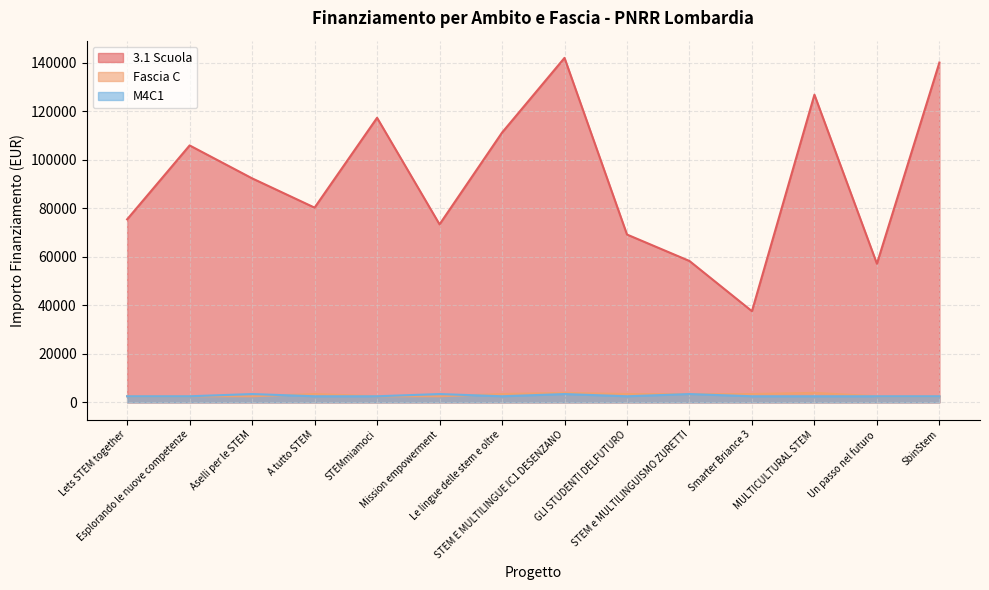

Reading left to right, extract all data points from this chart.

3.1 Scuola: Lets STEM together=75442.6	Esplorando le nuove competenze=105915.0	Aselli per le STEM=92341.9	A tutto STEM=80270.1	STEMmiamoci=117311.1	Mission empowerment=73375.7	Le lingue delle stem e oltre=111198.7	STEM E MULTILINGUE IC1 DESENZANO=142004.3	GLI STUDENTI DELFUTURO=69180.1	STEM e MULTILINGUISMO ZURETTI=58273.5	Smarter Briance 3=37577.6	MULTICULTURAL STEM=126823.9	Un passo nel futuro=57143.9	SbinStem=140087.5
Fascia C: Lets STEM together=2498.0	Esplorando le nuove competenze=2498.0	Aselli per le STEM=2498.0	A tutto STEM=3413.0	STEMmiamoci=2498.0	Mission empowerment=2498.0	Le lingue delle stem e oltre=3413.0	STEM E MULTILINGUE IC1 DESENZANO=3903.0	GLI STUDENTI DELFUTURO=3413.0	STEM e MULTILINGUISMO ZURETTI=3413.0	Smarter Briance 3=3413.0	MULTICULTURAL STEM=3903.0	Un passo nel futuro=2498.0	SbinStem=2498.0
M4C1: Lets STEM together=2498.0	Esplorando le nuove competenze=2498.0	Aselli per le STEM=3413.0	A tutto STEM=2498.0	STEMmiamoci=2498.0	Mission empowerment=3413.0	Le lingue delle stem e oltre=2498.0	STEM E MULTILINGUE IC1 DESENZANO=3413.0	GLI STUDENTI DELFUTURO=2498.0	STEM e MULTILINGUISMO ZURETTI=3413.0	Smarter Briance 3=2498.0	MULTICULTURAL STEM=2498.0	Un passo nel futuro=2498.0	SbinStem=2498.0